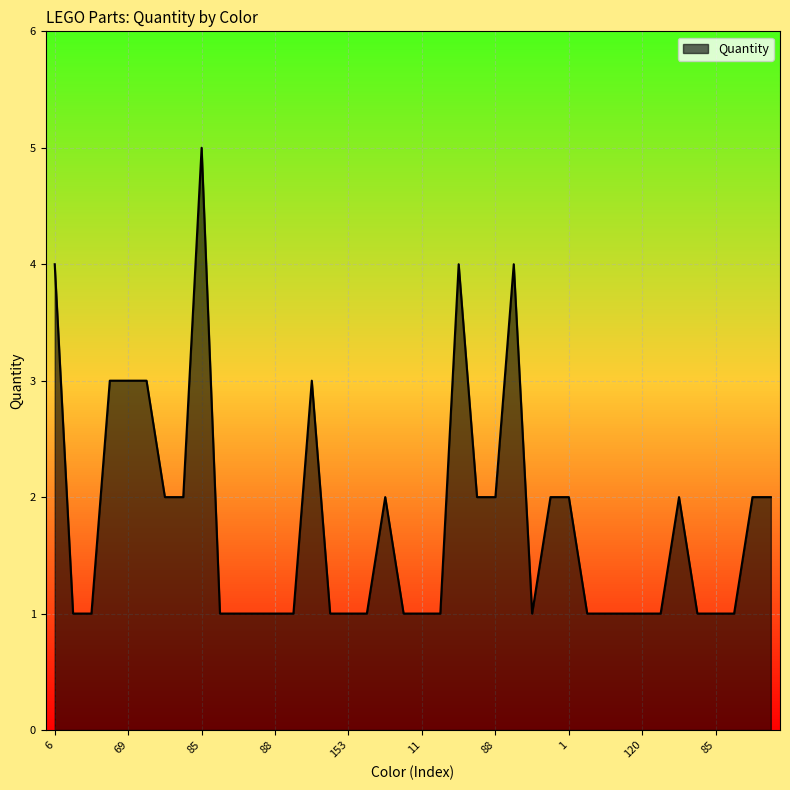

What is the greatest value displayed?

5